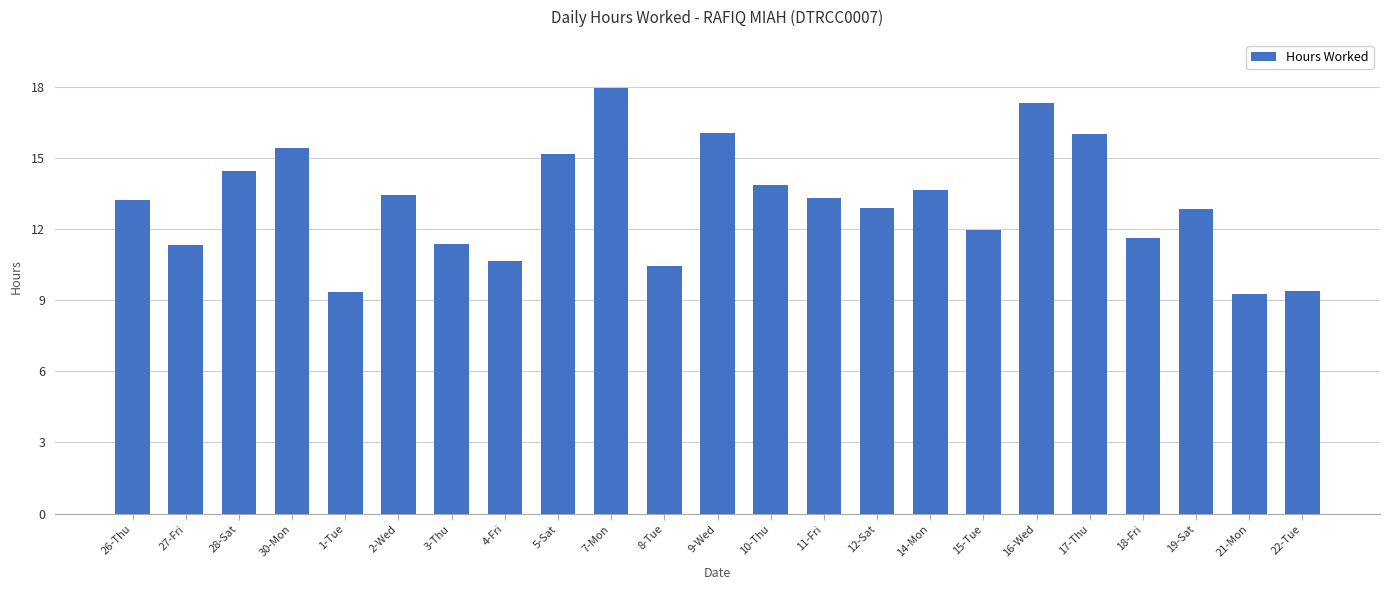

What is the smallest value displayed?

9.3